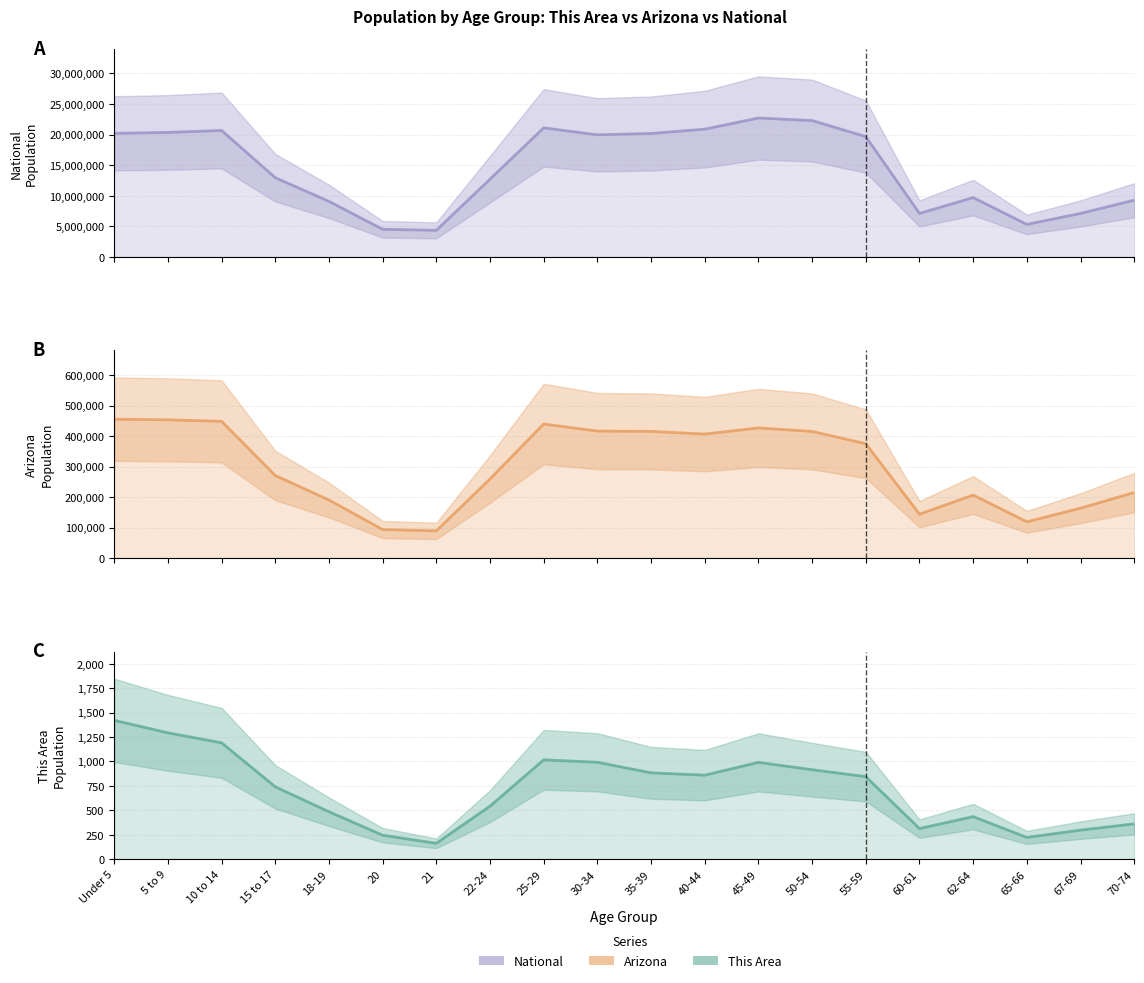

Is the value of Arizona at 40-44 greater than the value of This Area at 20?

Yes